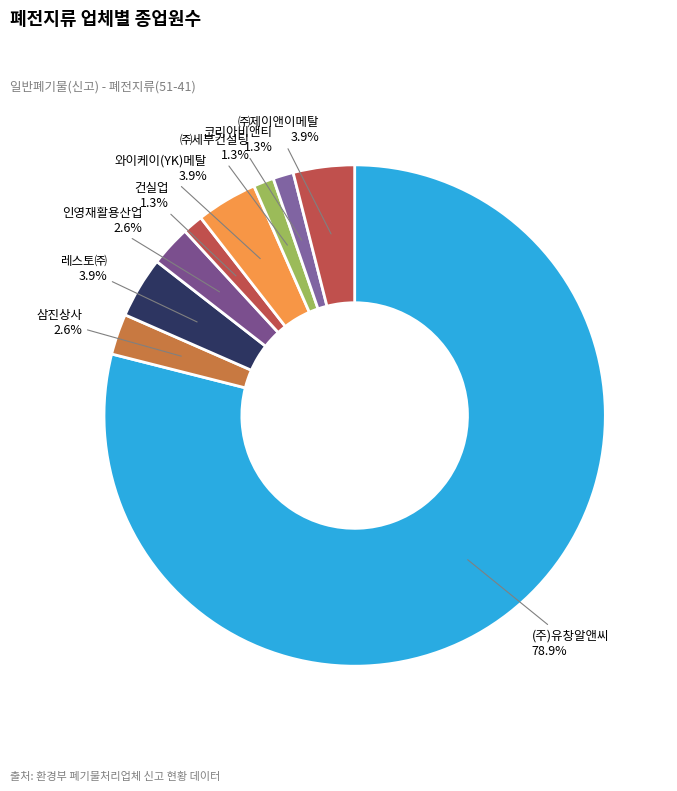

To the nearest percent, what is the average slice percentage?

11%